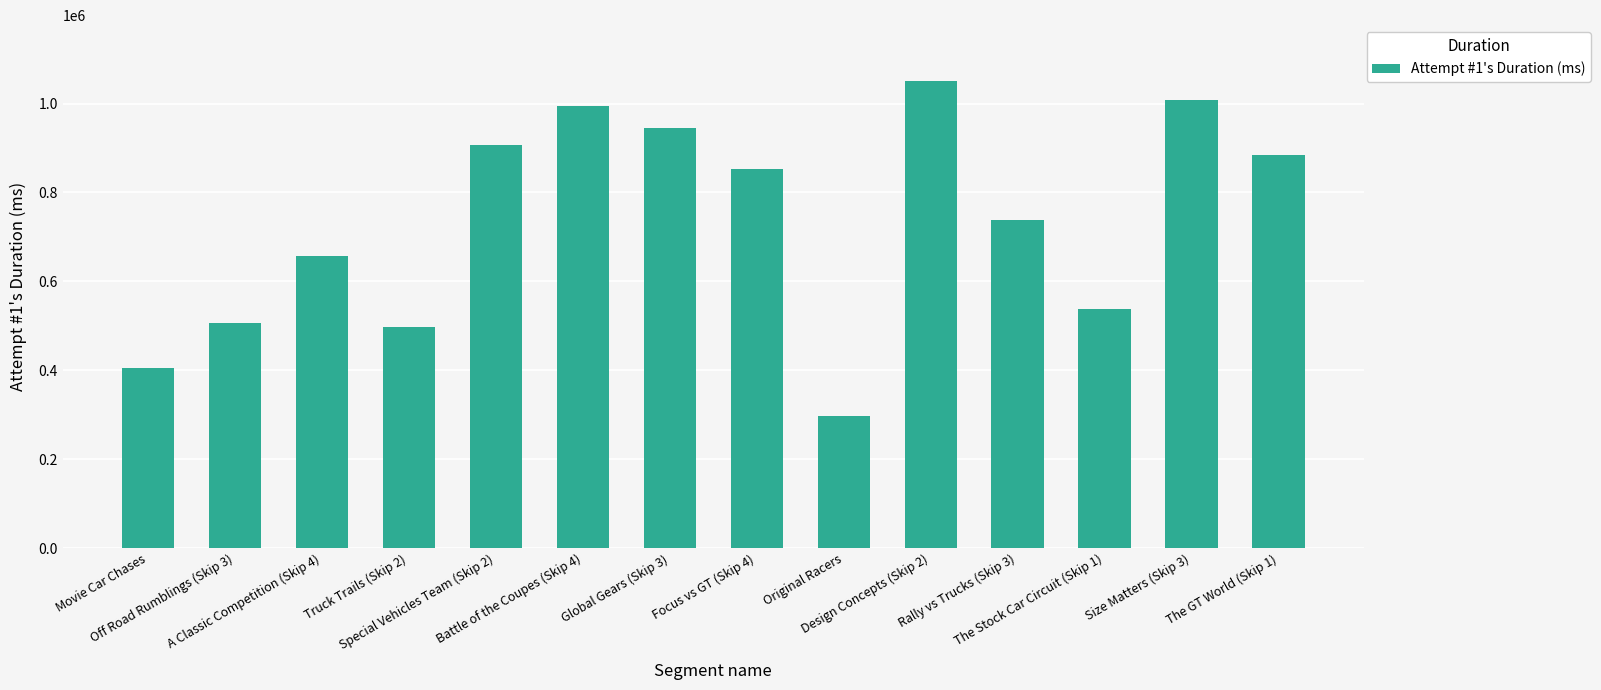

How many bars are there in total?

14